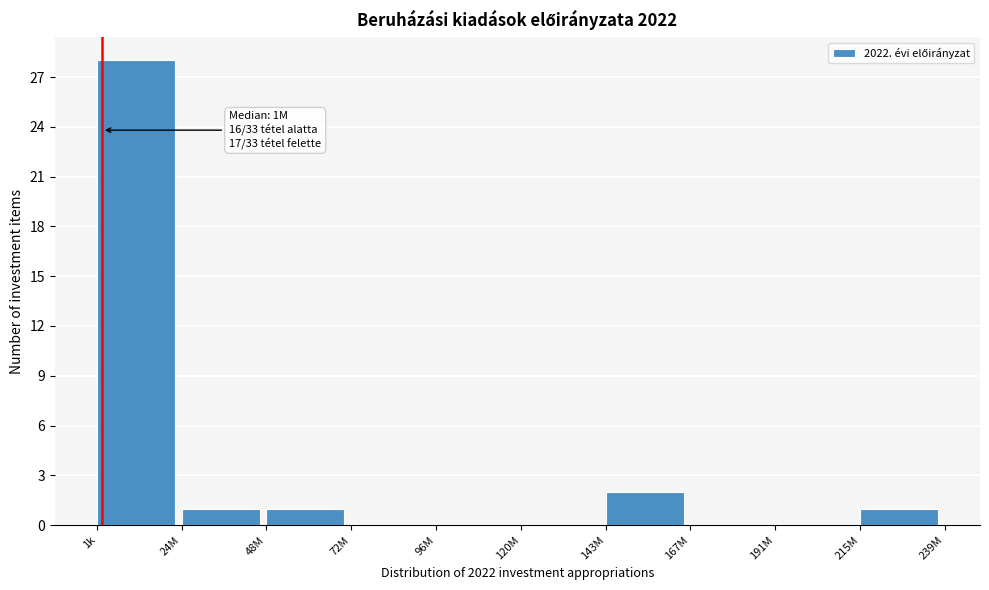

Reading right to left, list all the values displayed in this chart.

215M=1	191M=0	167M=0	143M=2	120M=0	96M=0	72M=0	48M=1	24M=1	1k=28